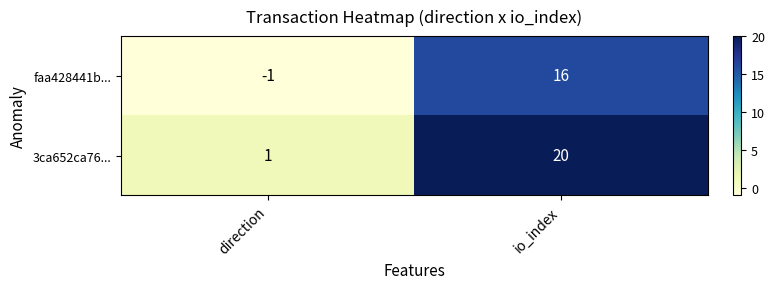

What is the maximum value for faa428441b...?

16